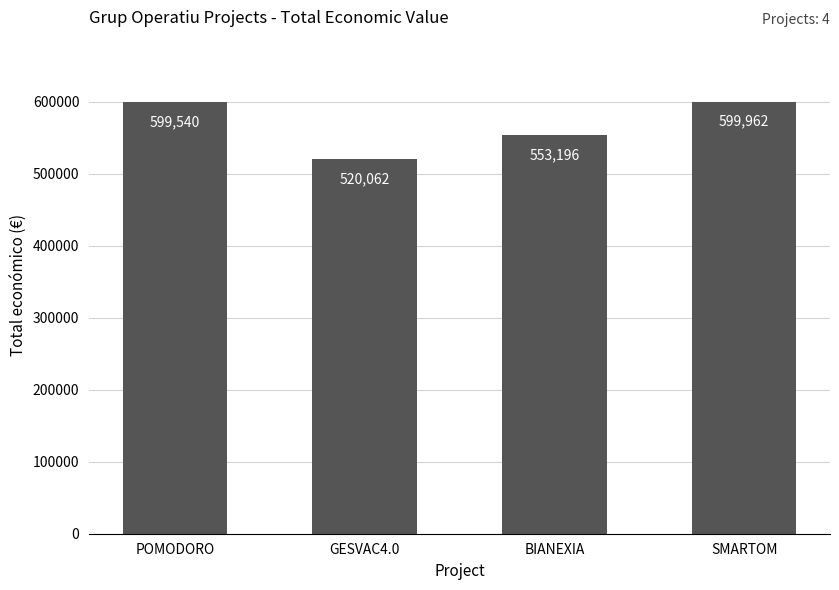

What value does the data have at GESVAC4.0?

520062